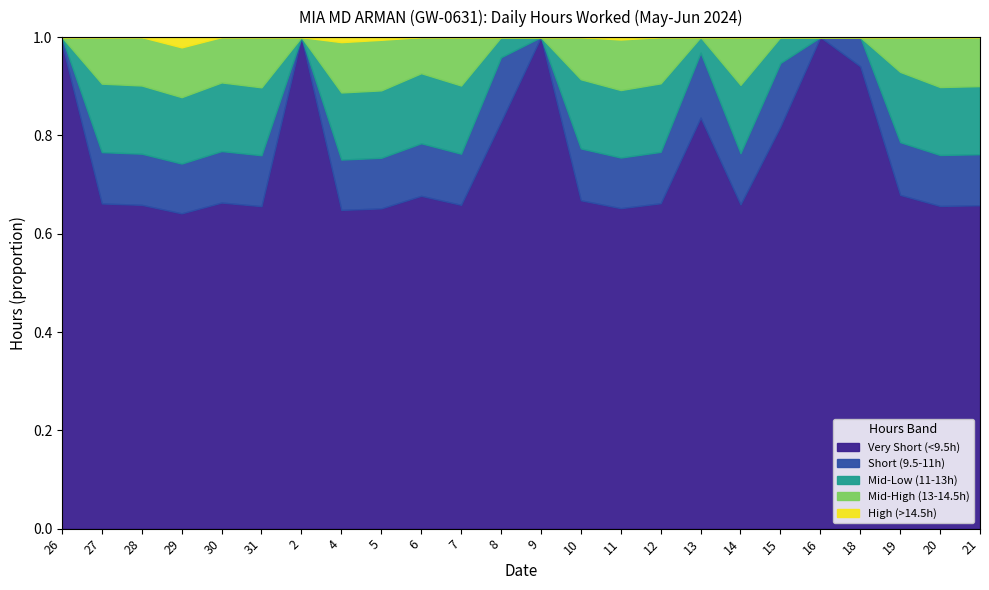

Is it true that Very Short (<9.5h) equals 0.4 at 8?

False